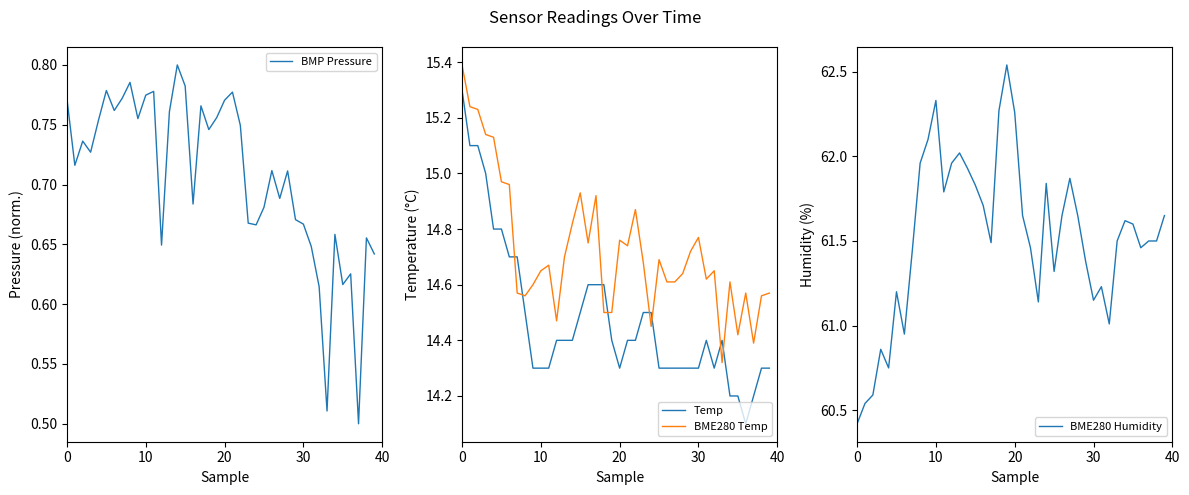

The value of BME280 Humidity at 24 is 61.8. True or false?

True